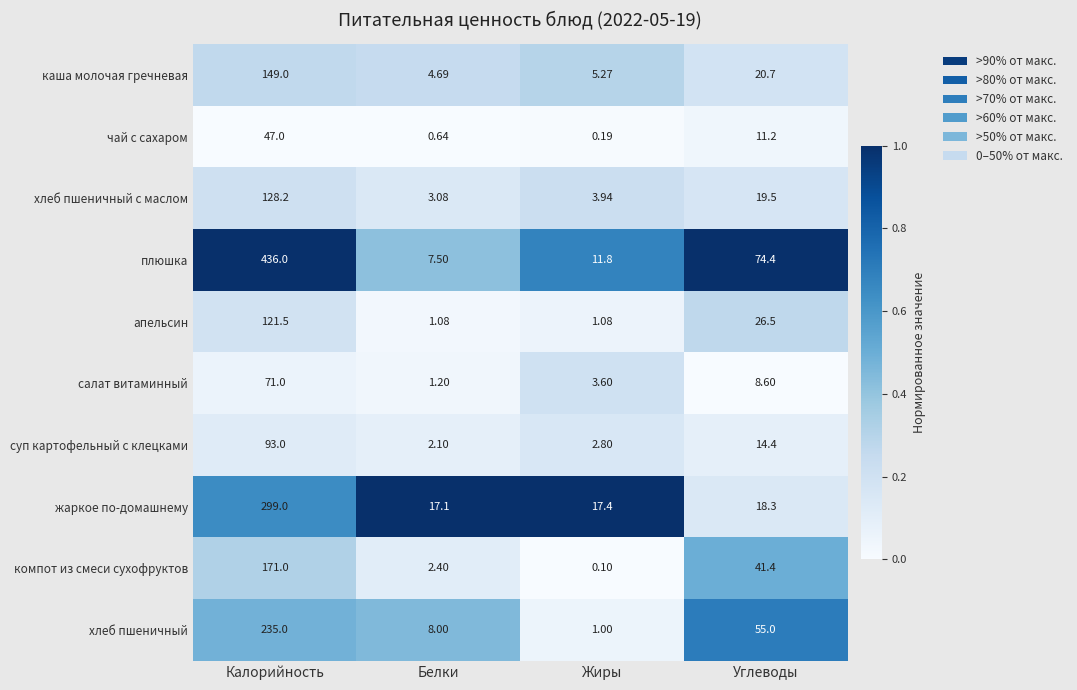

Is the value of хлеб пшеничный at Калорийность greater than the value of хлеб пшеничный с маслом at Углеводы?

Yes